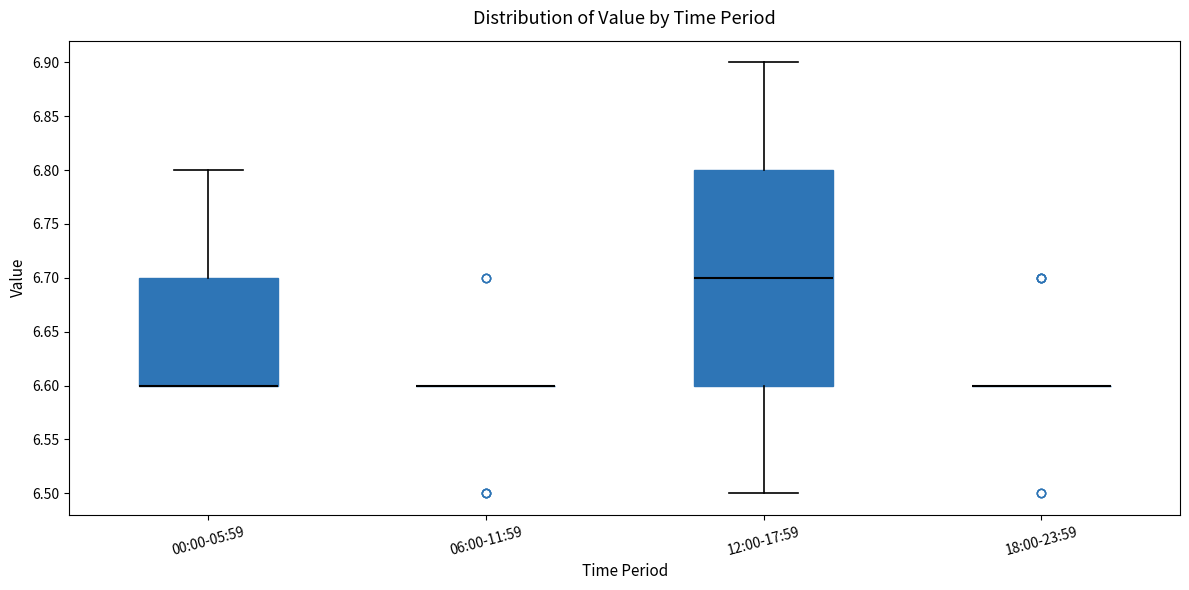

Reading left to right, read every box against the y-axis: the position of its median line, the range the box covers, and the ends of its whiskers. The values are not printed on the chart, so give them approximately, as read against the axis.

00:00-05:59: median 6.6 (drawn on the box's lower edge), box 6.6 to 6.7, whiskers 6.6 to 6.8
06:00-11:59: box collapsed to a line at 6.6, whiskers 6.6 to 6.6
12:00-17:59: median 6.7, box 6.6 to 6.8, whiskers 6.5 to 6.9
18:00-23:59: box collapsed to a line at 6.6, whiskers 6.6 to 6.6